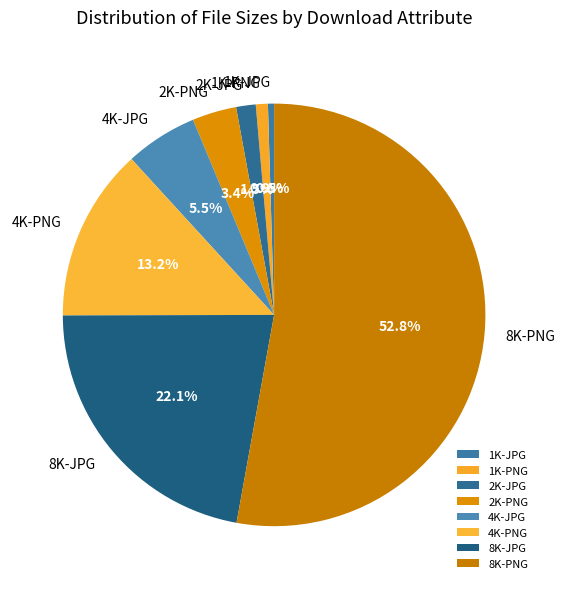

Do 1K-PNG and 4K-PNG together represent more than half of the pie?

No